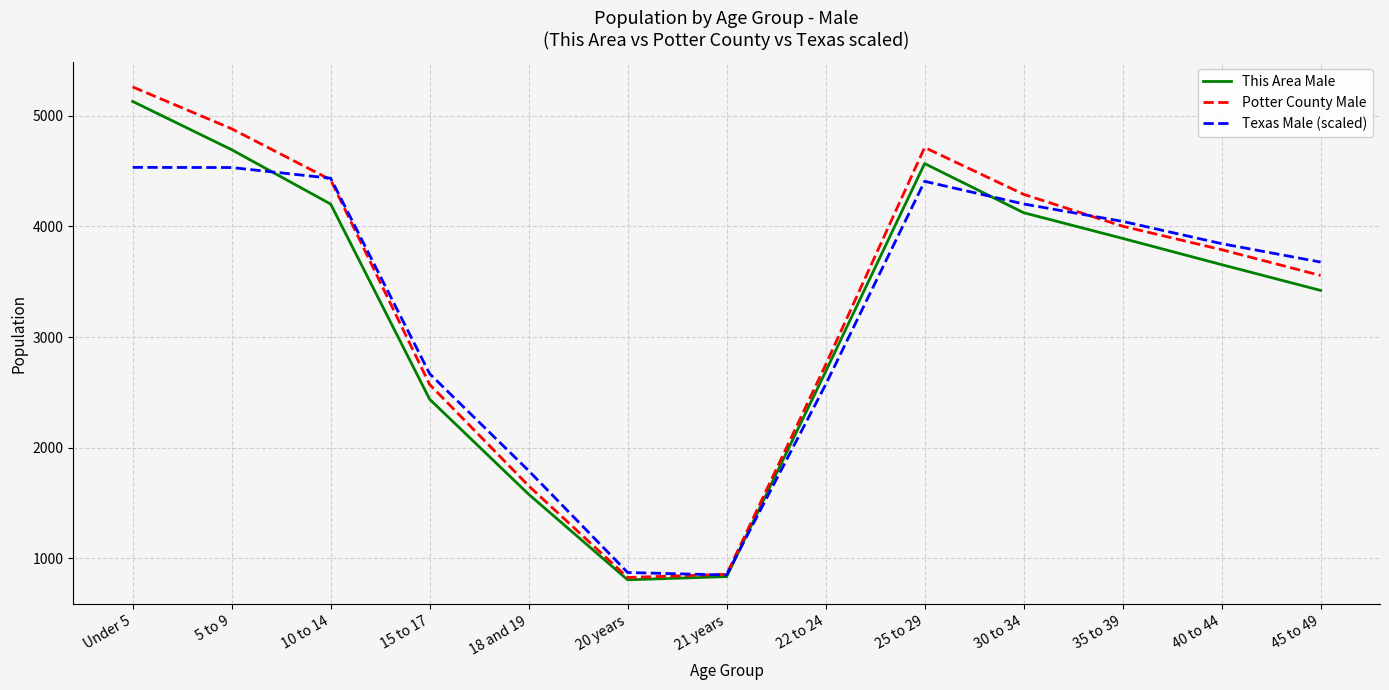

What is the maximum value shown in the chart?

5259.0